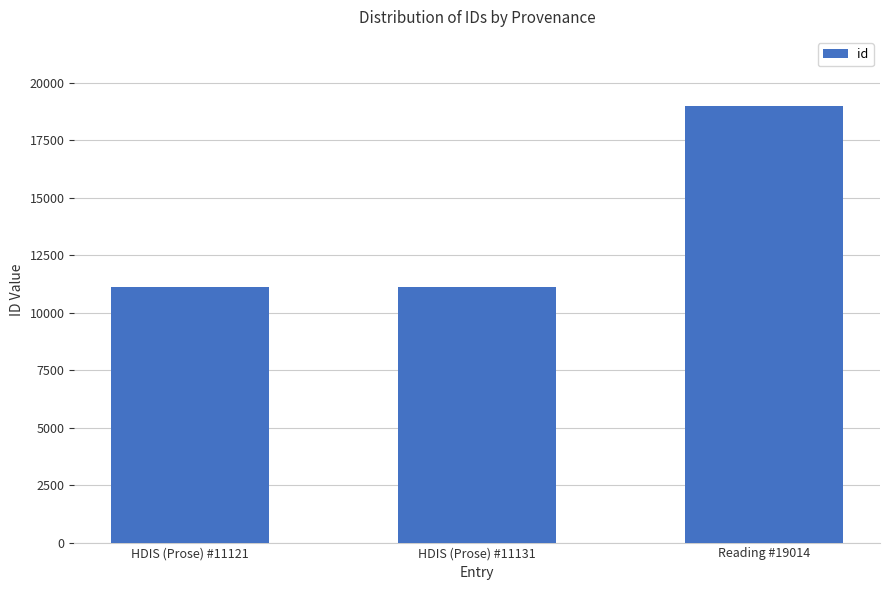

What is the value of the 1st bar from the left?

11121